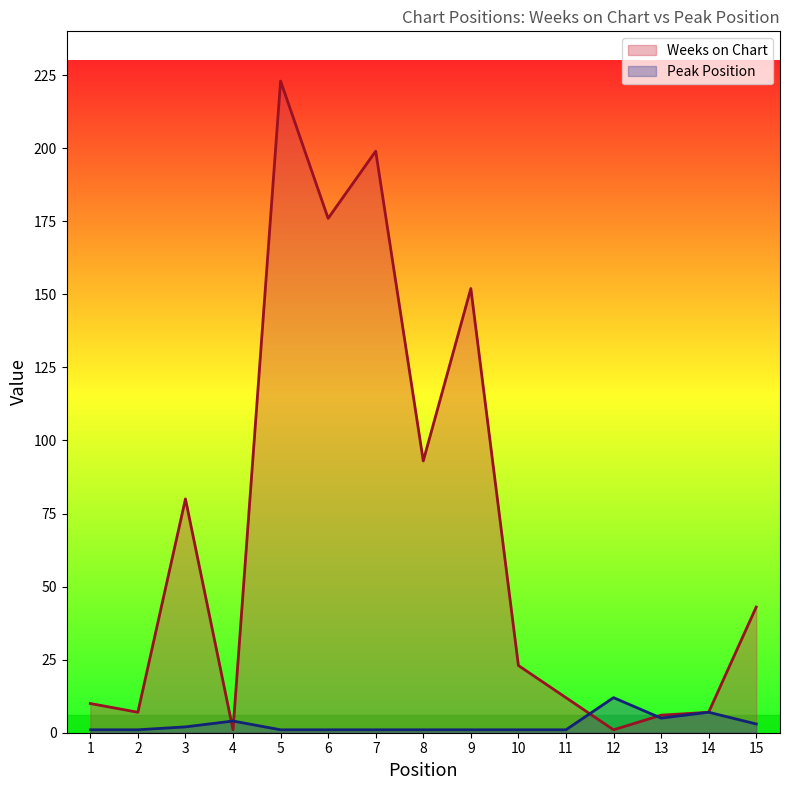

What is the maximum value shown in the chart?

223